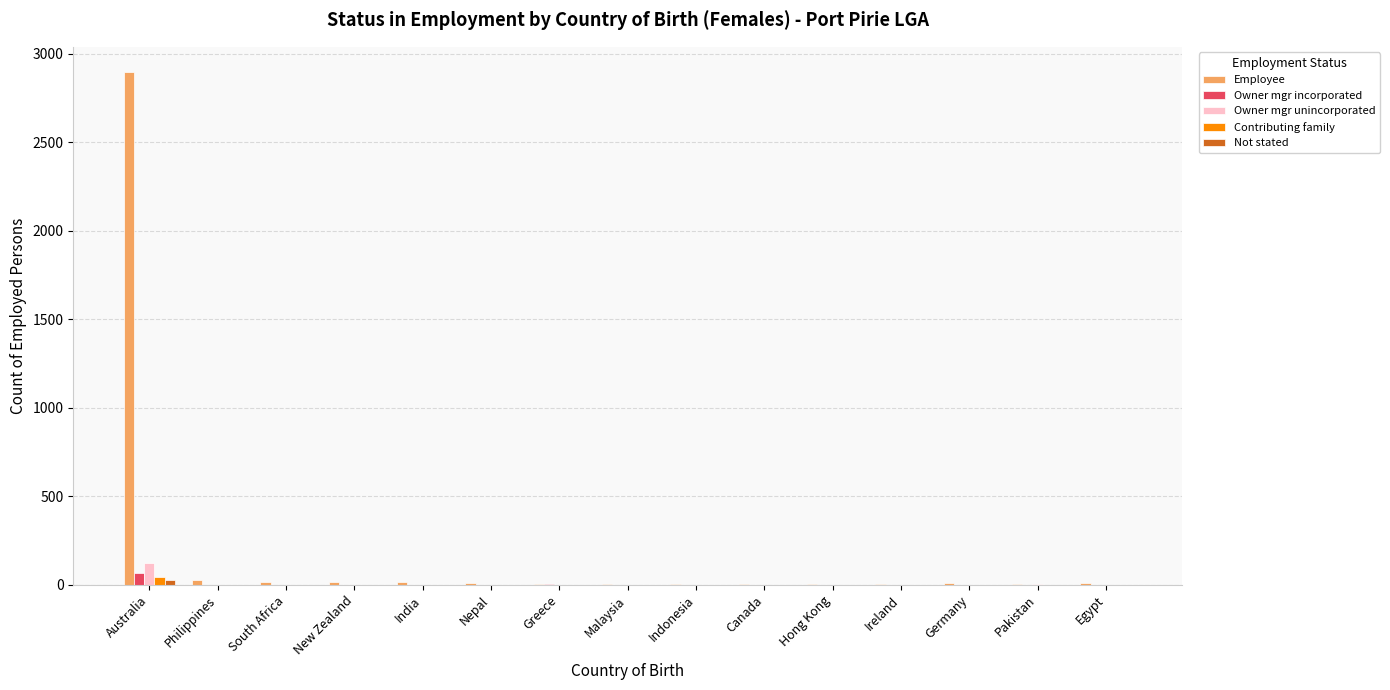

Which category has the highest value in the Contributing family series?

Australia